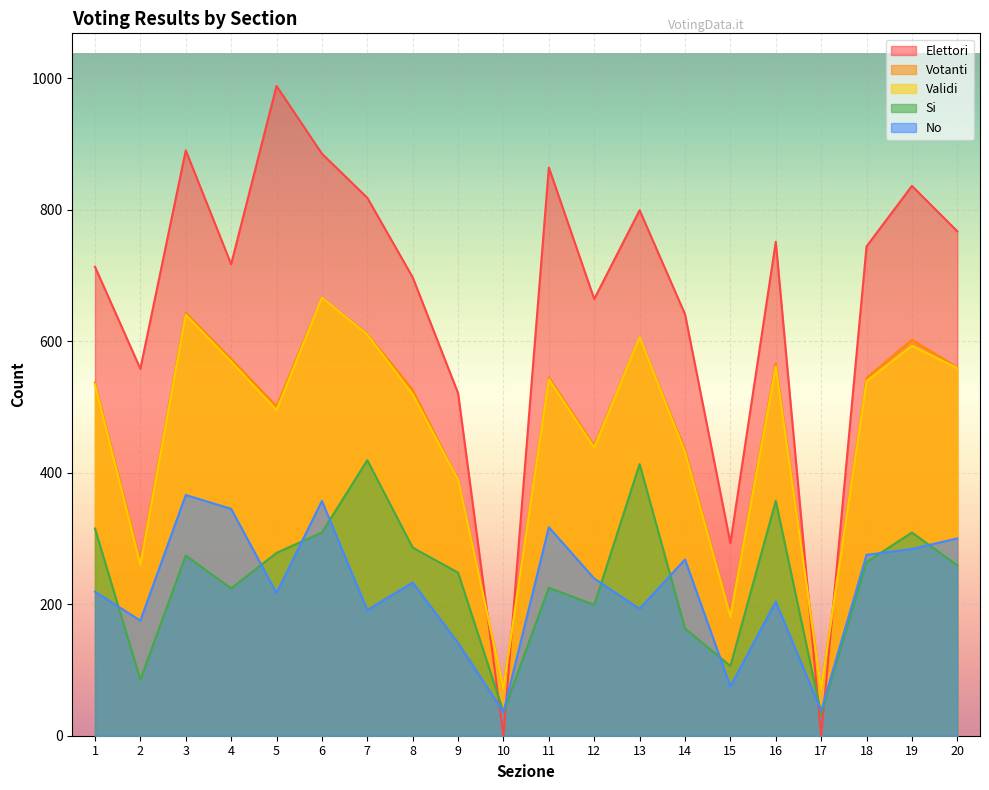

What are all the series names shown in the legend?

Elettori, Votanti, Validi, Si, No